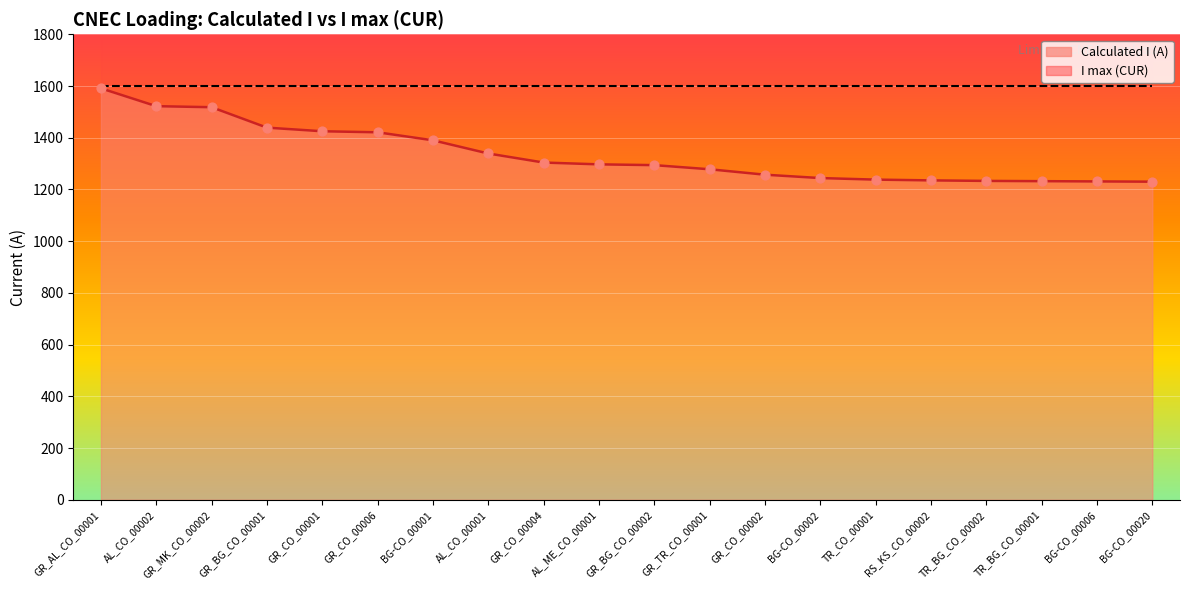

What is the change in value from GR_AL_CO_00001 to GR_TR_CO_00001?

-313